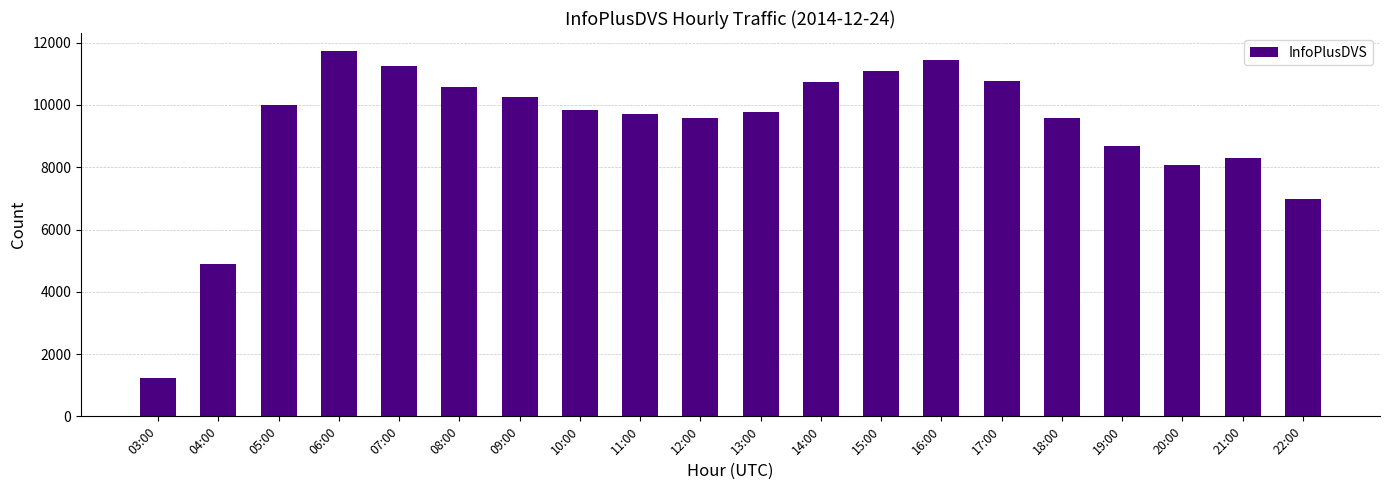

What is the change in value from 03:00 to 04:00?

+3674